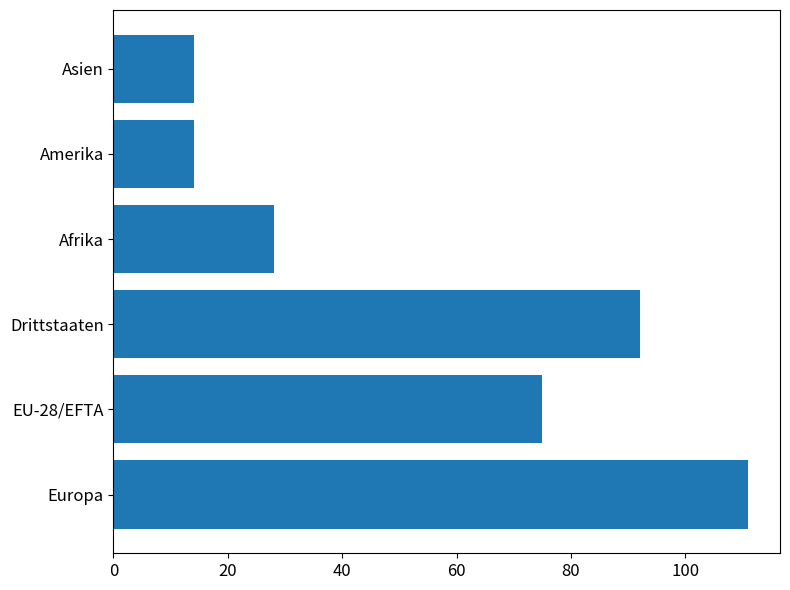

How many bars are there in total?

6